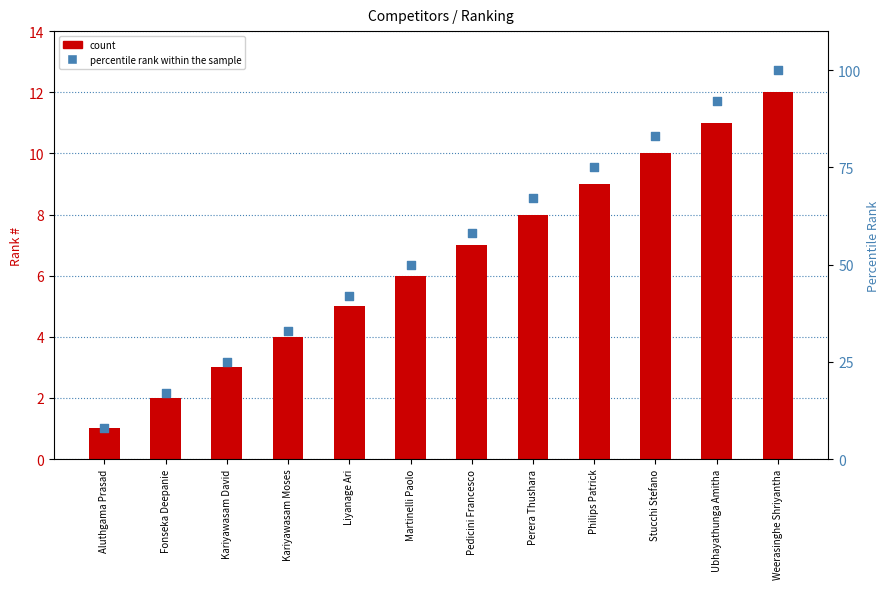

At how many categories does at least one series exceed 96?

1